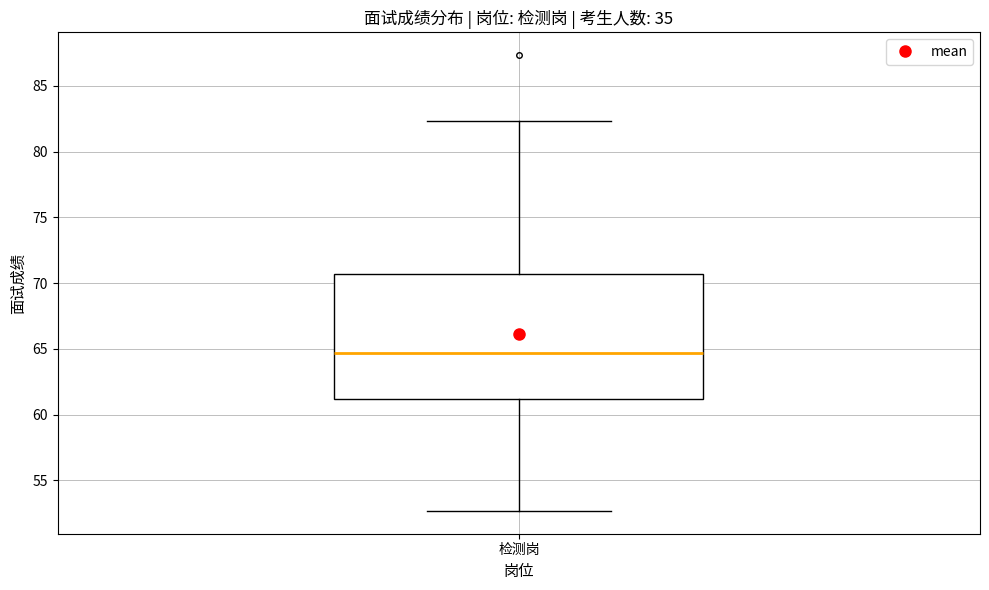

Transcribe this box plot: give where the median line is, the range the box spans, and where the two whiskers end, as read against the y-axis. The values are not printed on the chart, so give them approximately, as read against the axis.

median 64.5, box 61.0 to 70.5, whiskers 52.5 to 82.5